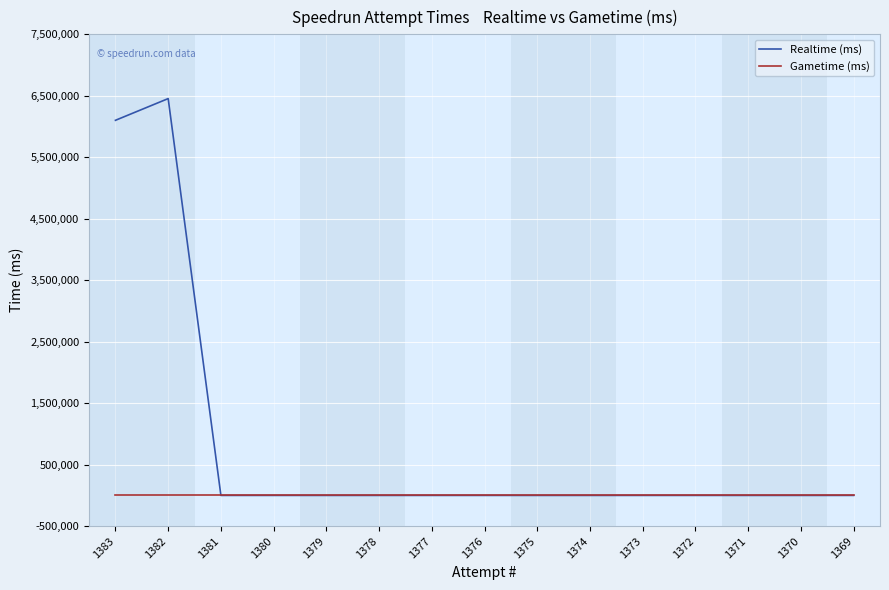

How many categories are shown in the chart?

15